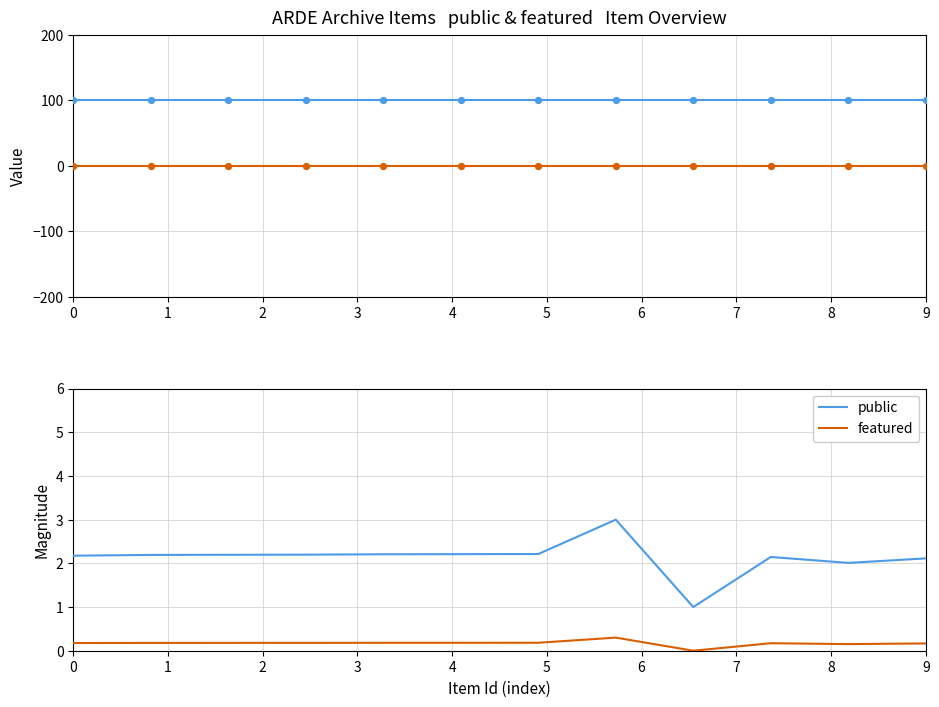

At which category is the sum across all series the highest?

7